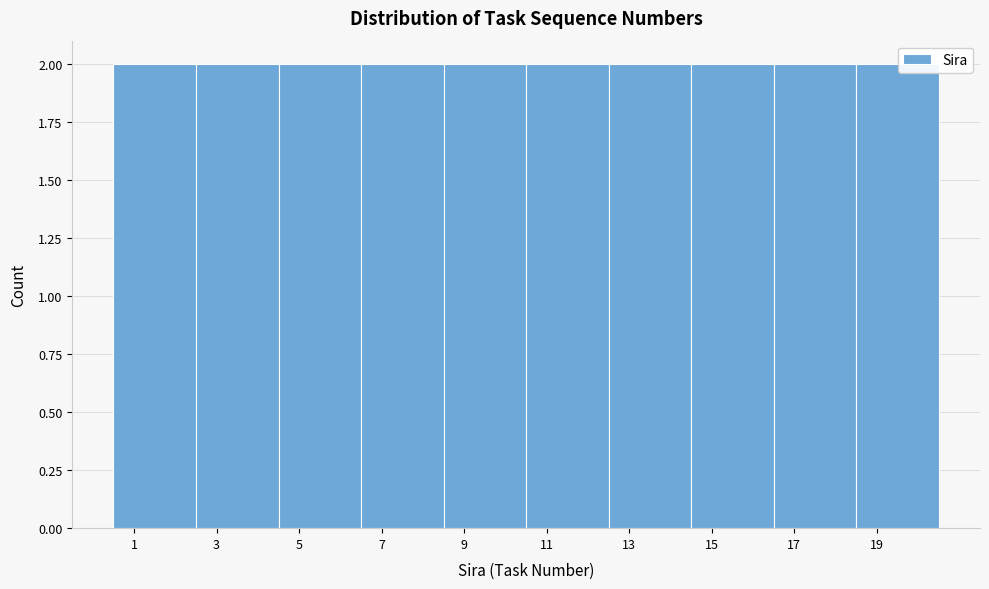

Reading left to right, transcribe this chart: for each bar, give the range it covers on the x-axis and its height. The values are not printed on the chart, so give them approximately, as read against the axis.

0.5 to 2.5: 2
2.5 to 4.5: 2
4.5 to 6.5: 2
6.5 to 8.5: 2
8.5 to 10.5: 2
10.5 to 12.5: 2
12.5 to 14.5: 2
14.5 to 16.5: 2
16.5 to 18.5: 2
18.5 to 20.5: 2